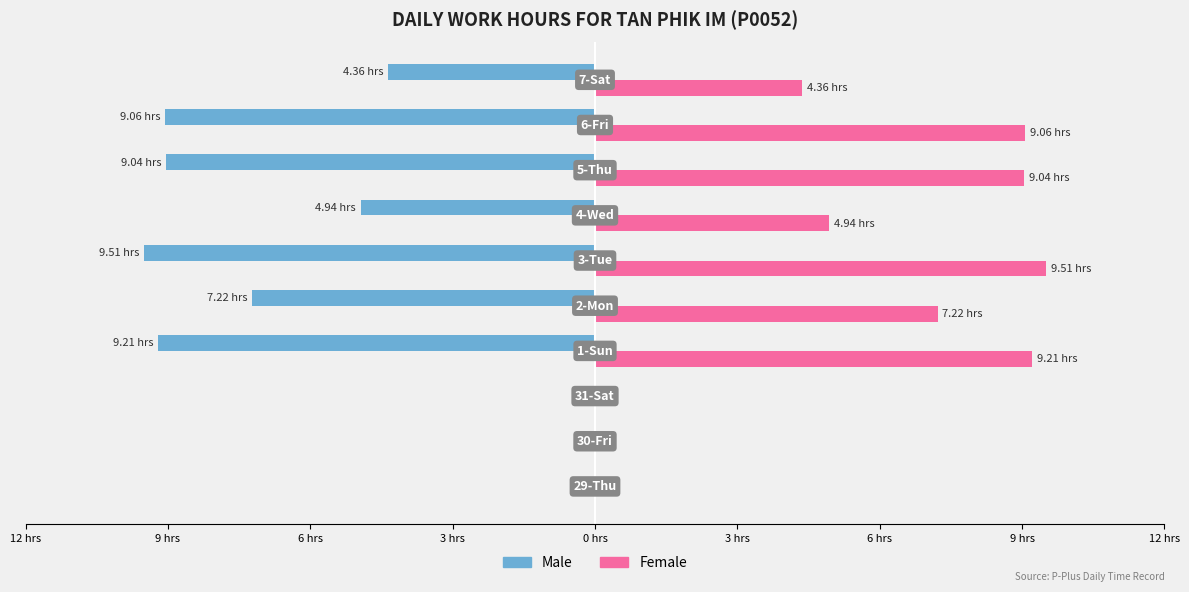

What are all the series names shown in the legend?

Male, Female